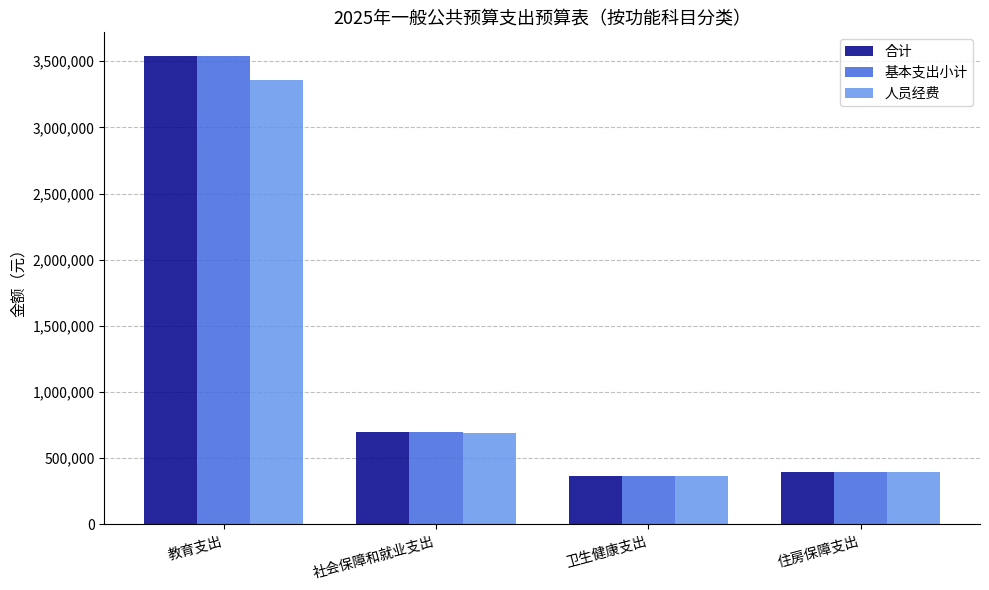

What is the difference between the highest and lowest values at 教育支出?

182585.8